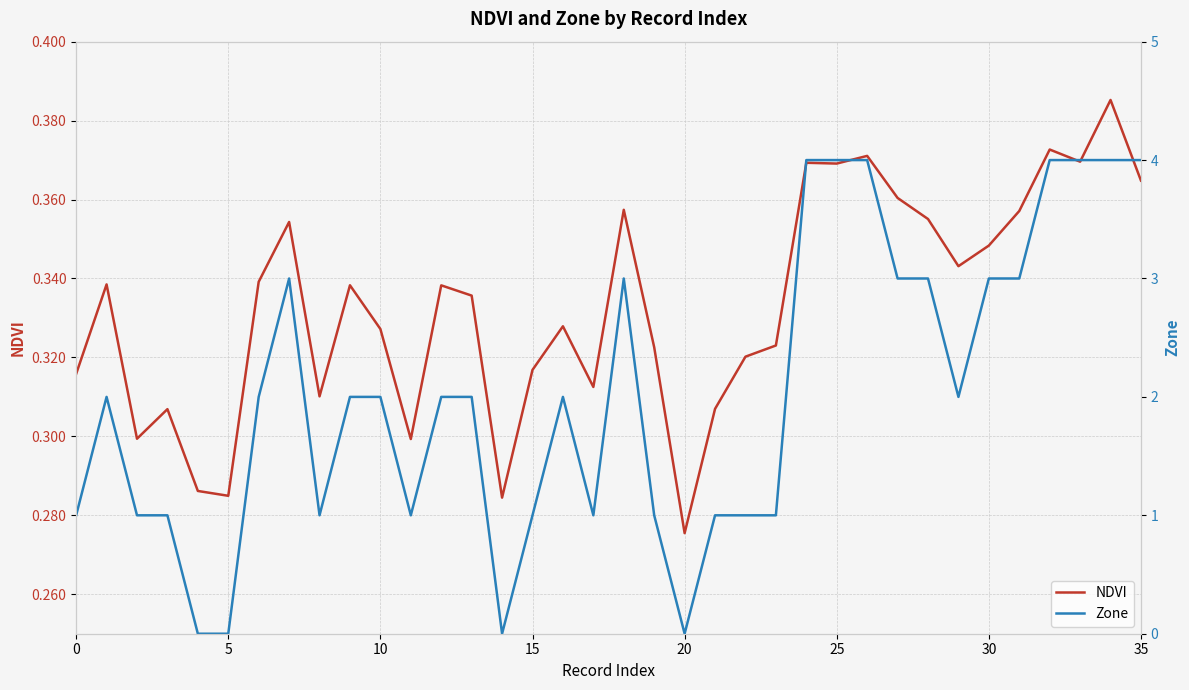

Which series has the largest total across all categories?

Zone